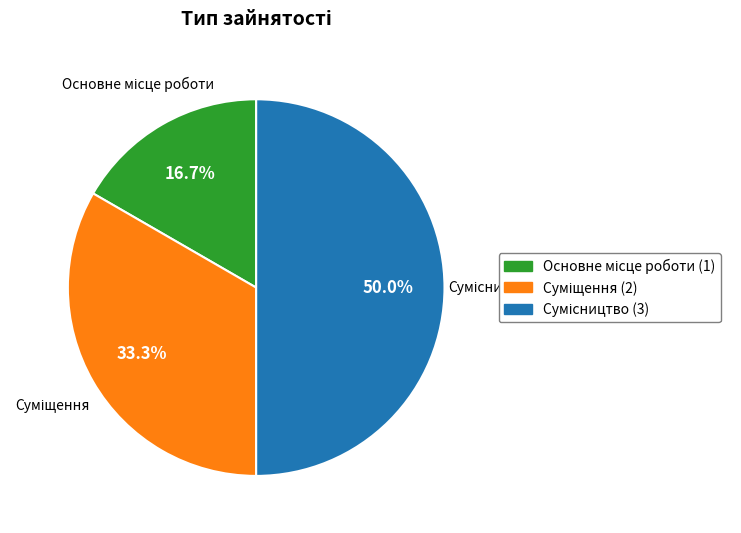

Is it true that Суміщення is 33% of the pie?

True